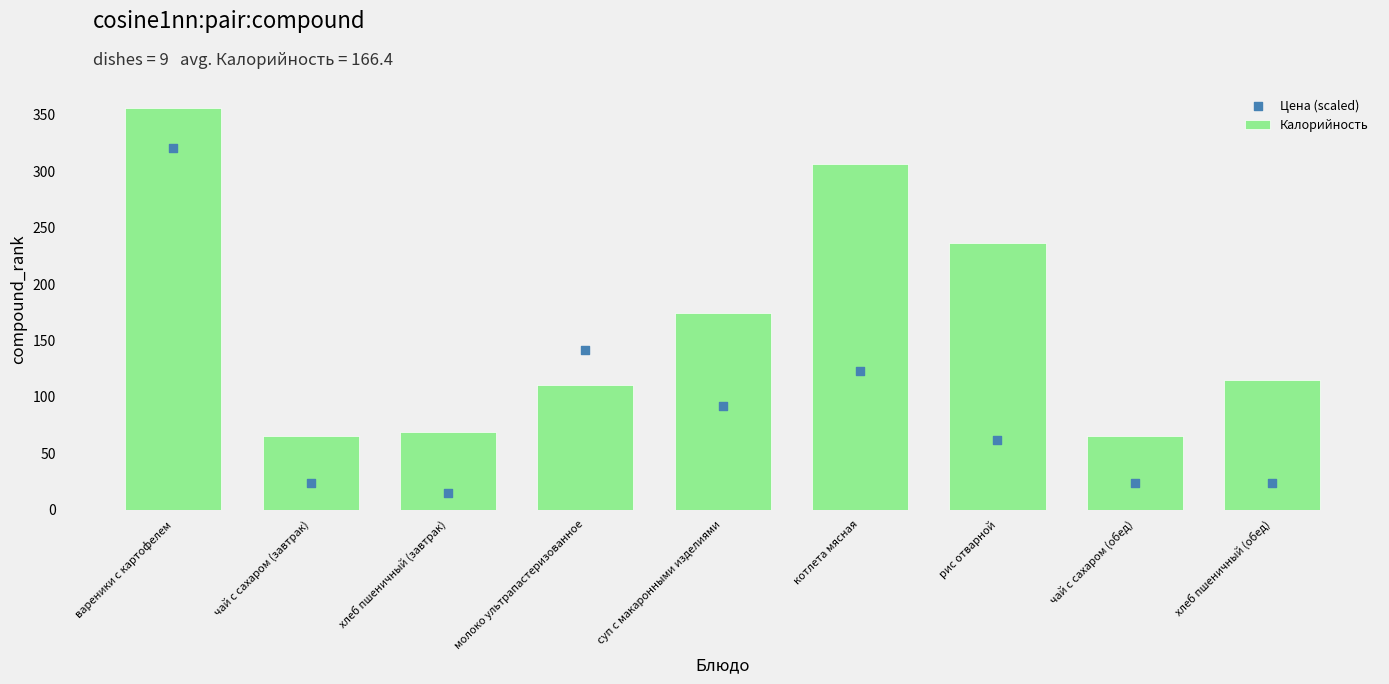

At which category is the sum across all series the highest?

вареники с картофелем